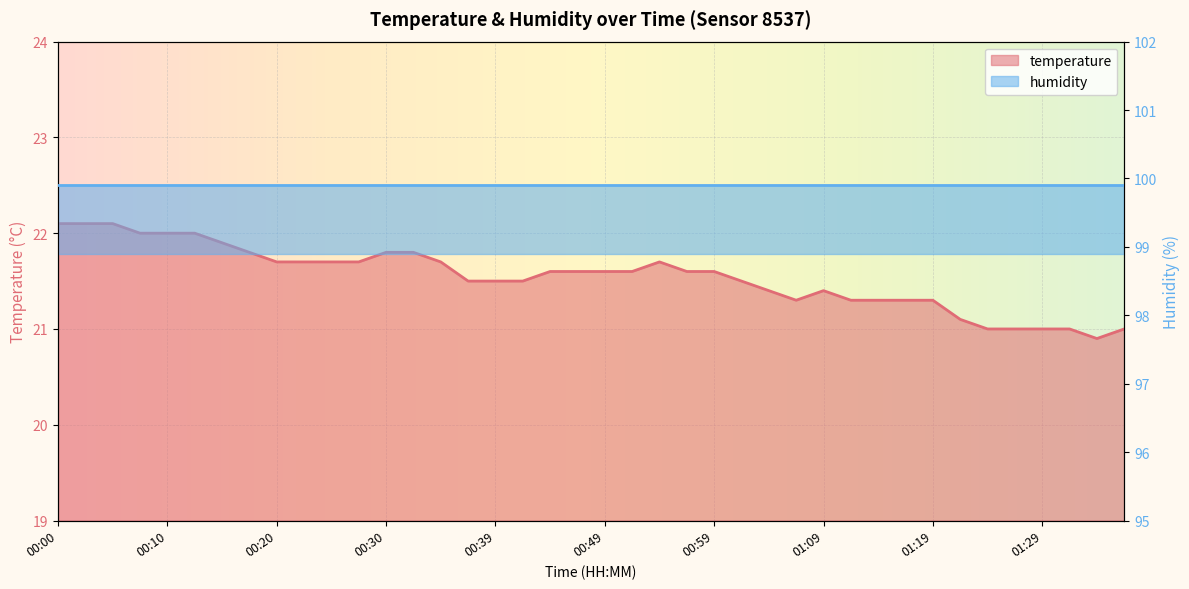

The value at 00:12 is 5.9. True or false?

False